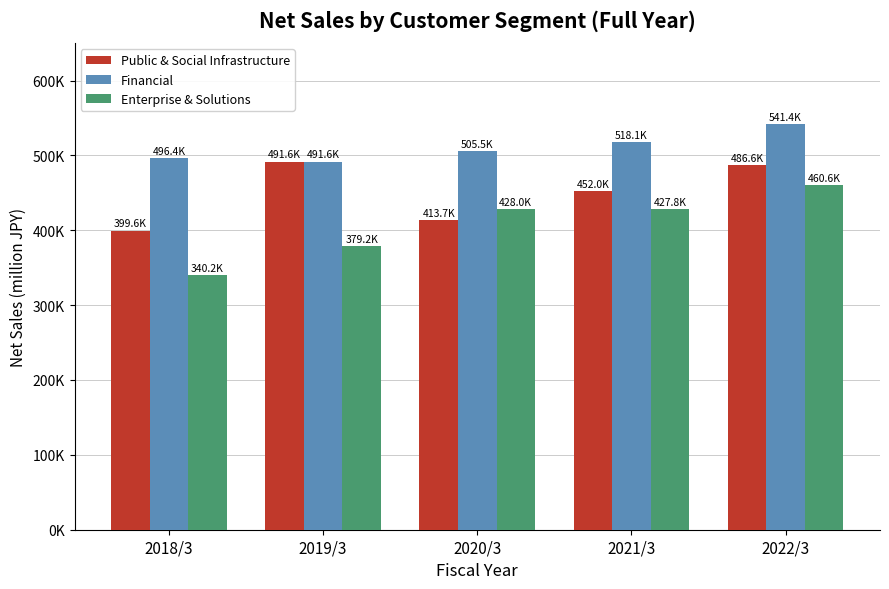

What are all the series names shown in the legend?

Public & Social Infrastructure, Financial, Enterprise & Solutions